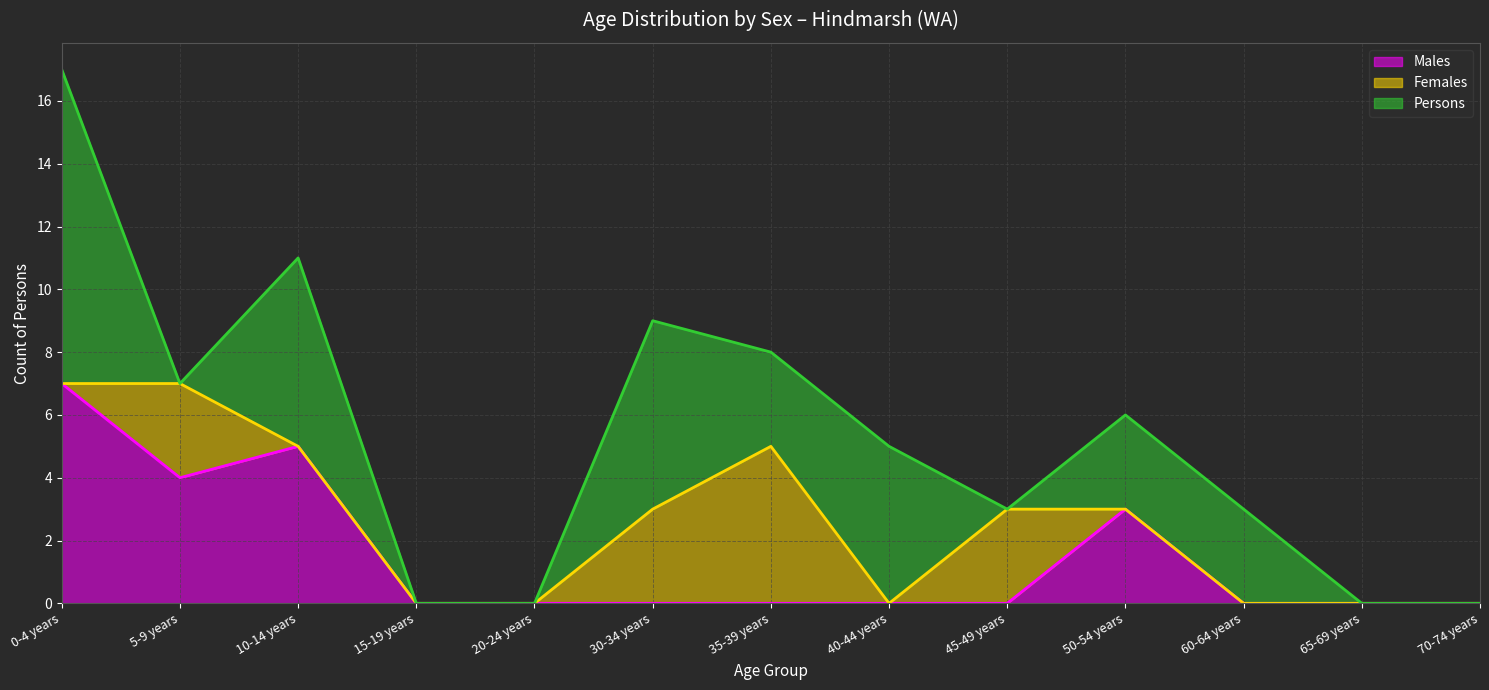

What is the sum of the Persons values at 65-69 years and 40-44 years?

5